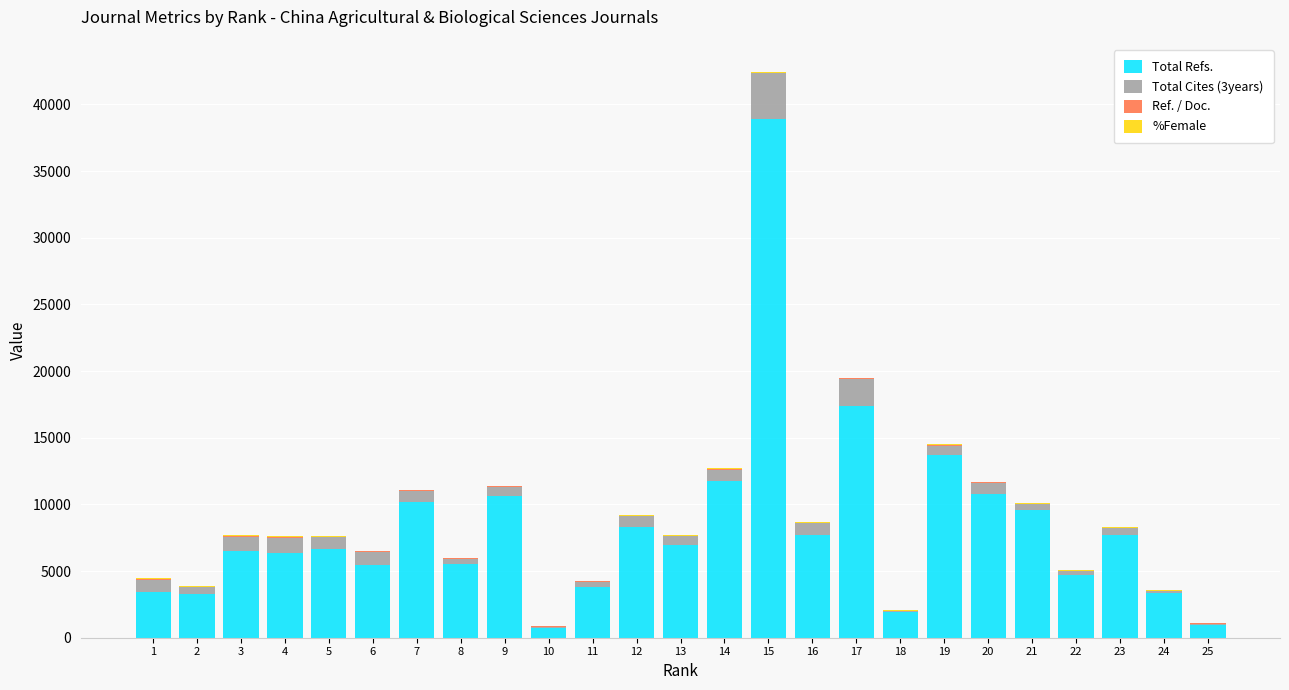

The value of Total Refs. at 4 is 4318. True or false?

False